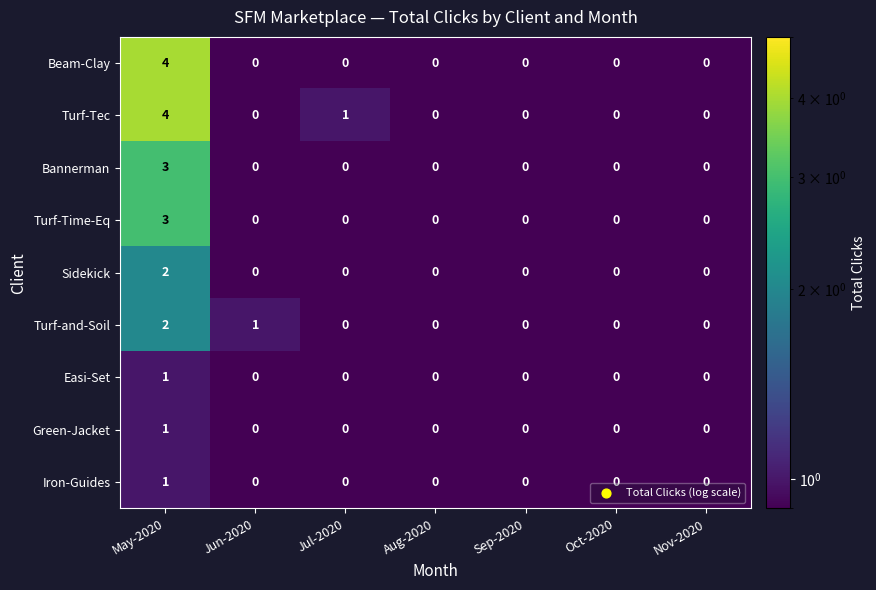

Is it true that Easi-Set equals 0 at Oct-2020?

True